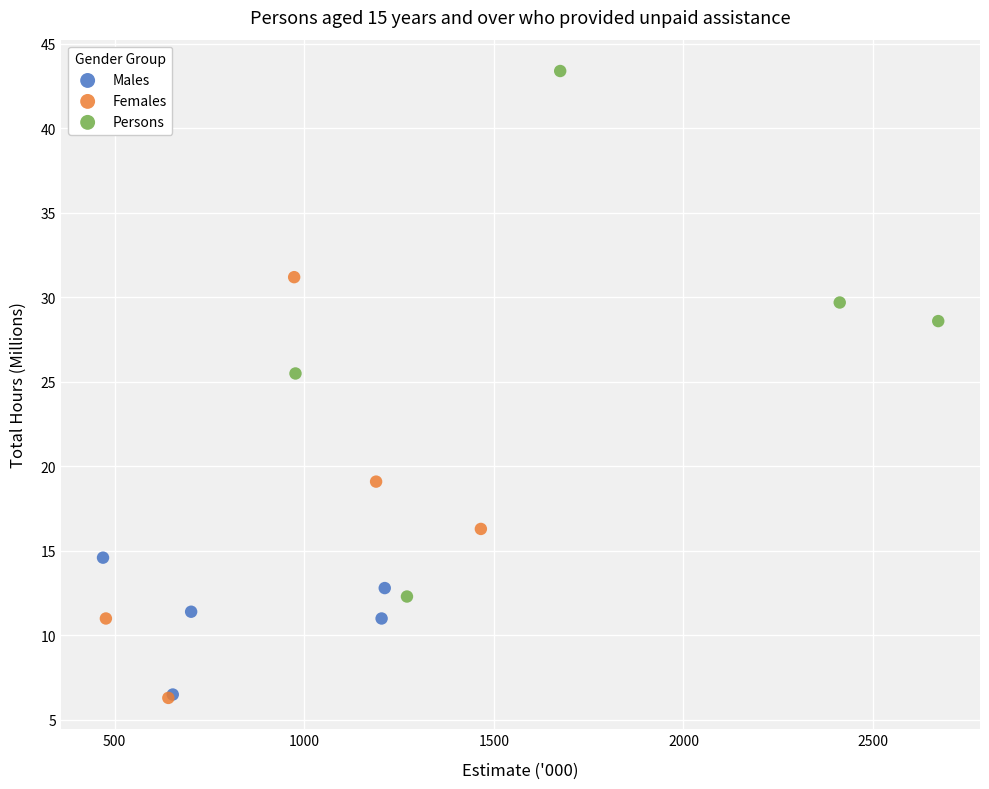

Which series reaches the maximum Y coordinate?

Persons